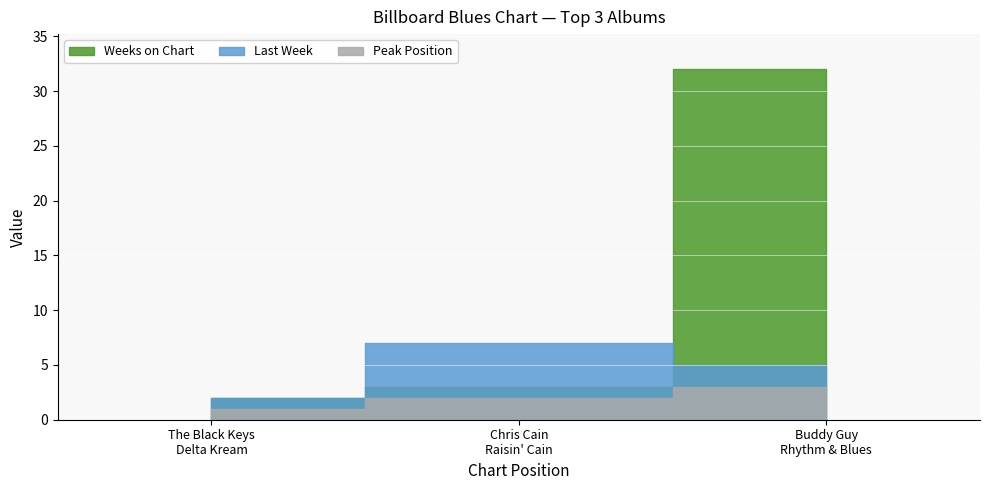

Count the Last Week values in the range 2 to 7.

3